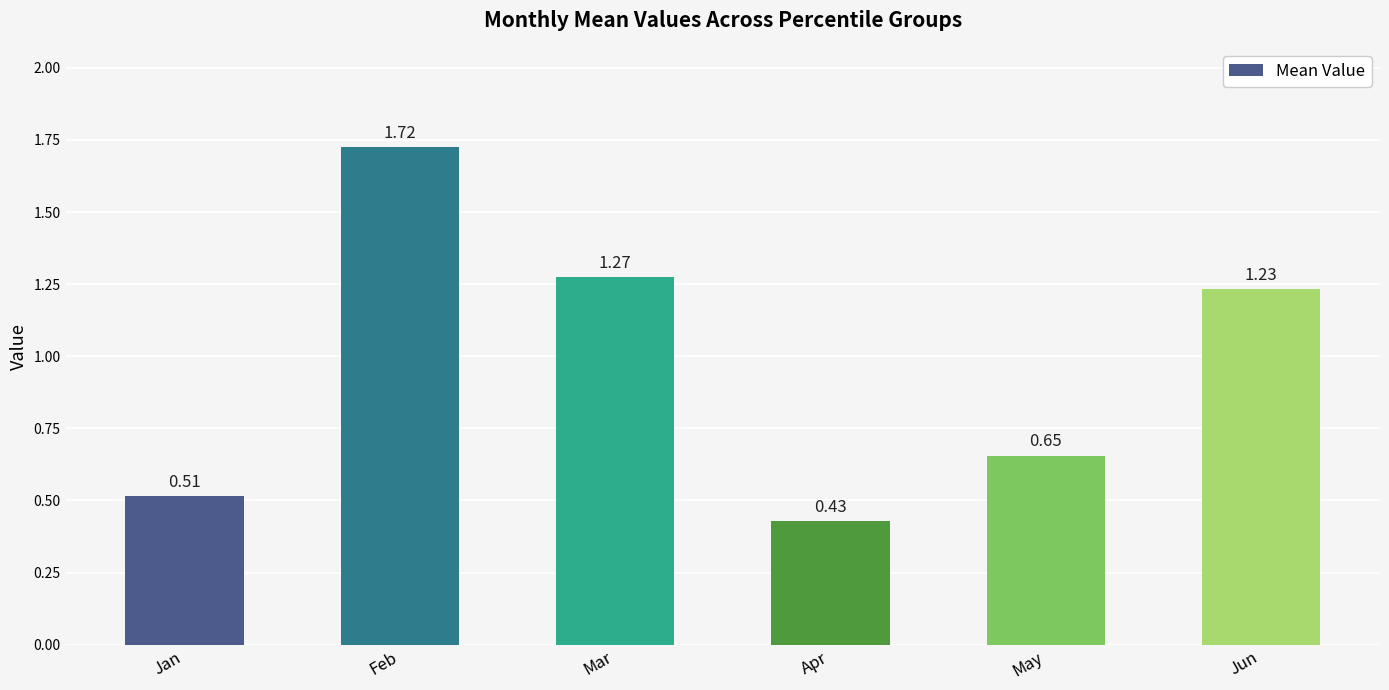

What is the ratio of the value at Apr to the value at Jun?

0.3